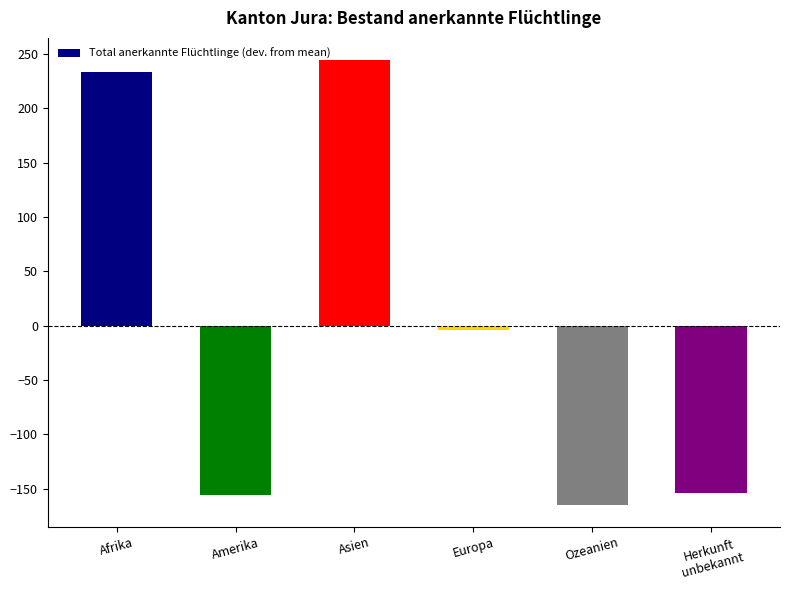

Which category has the lowest value across all series?

Ozeanien